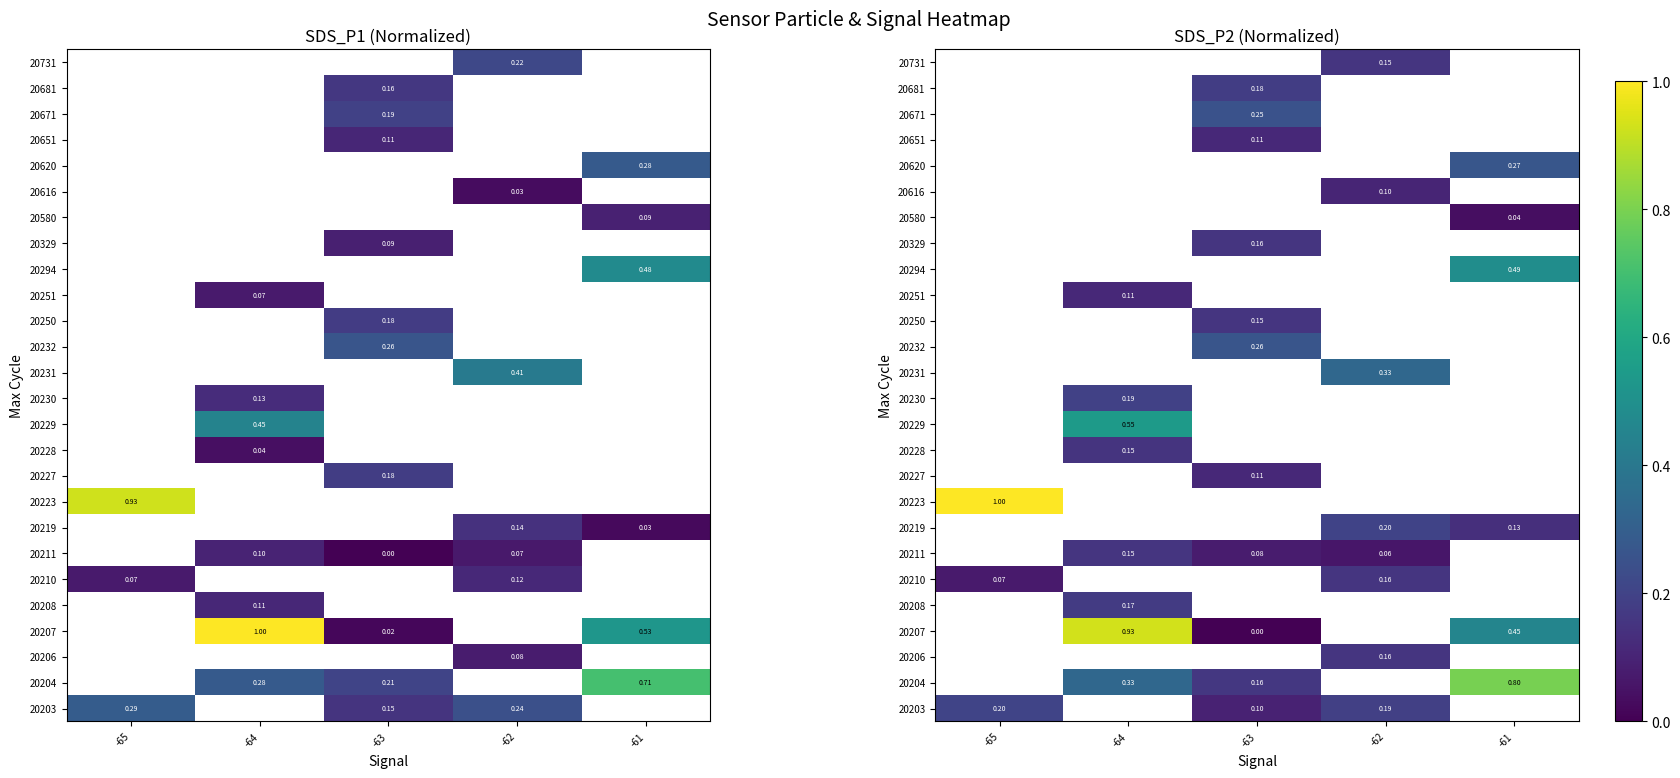

List the labels in order of 20203 value, largest first.

-62, -61, -65, -64, -63